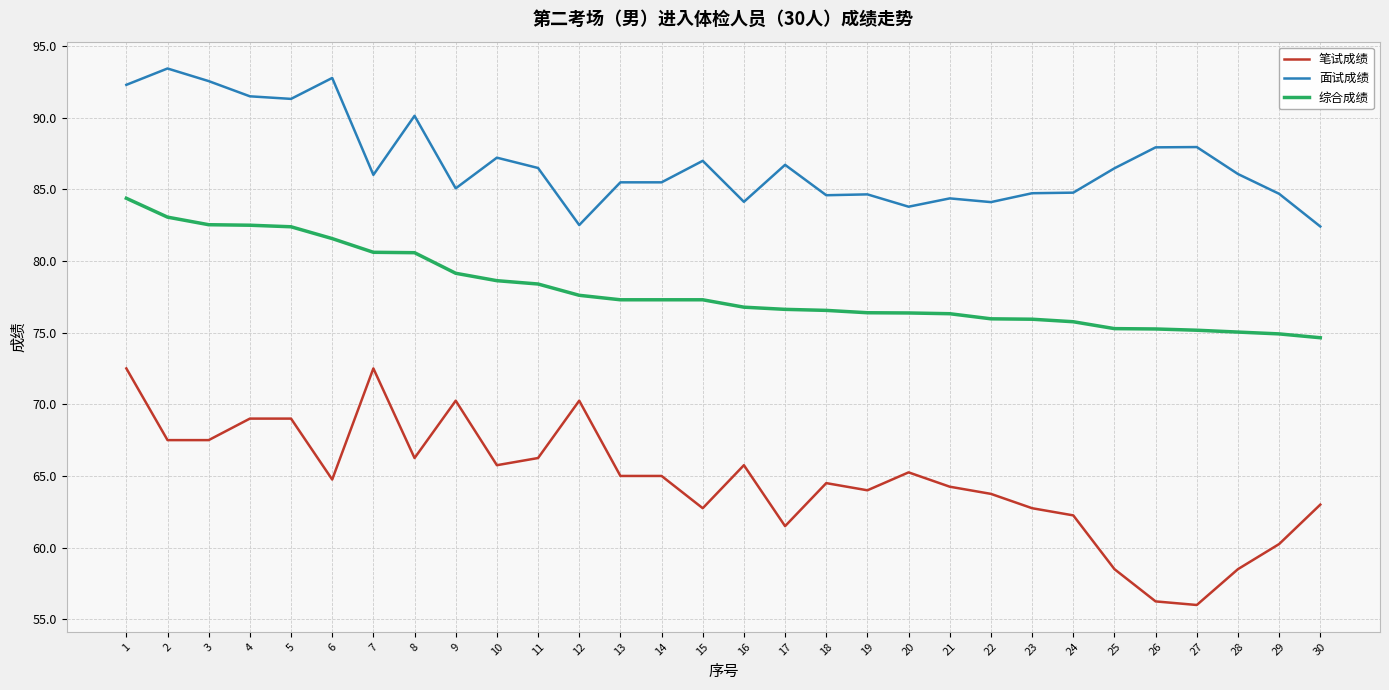

Between 7 and 25, which series saw the biggest shift?

笔试成绩